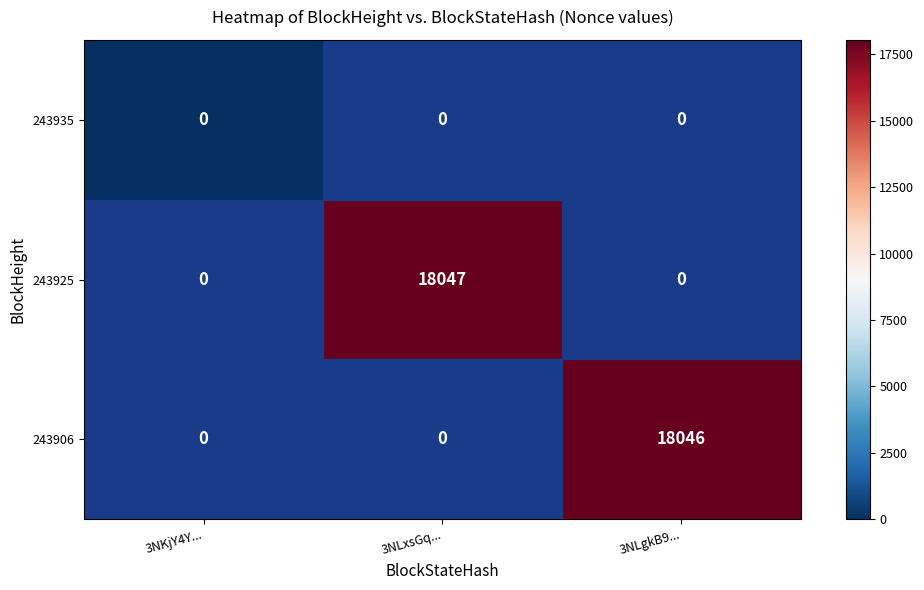

List the series in order of their peak value, highest first.

243925, 243906, 243935